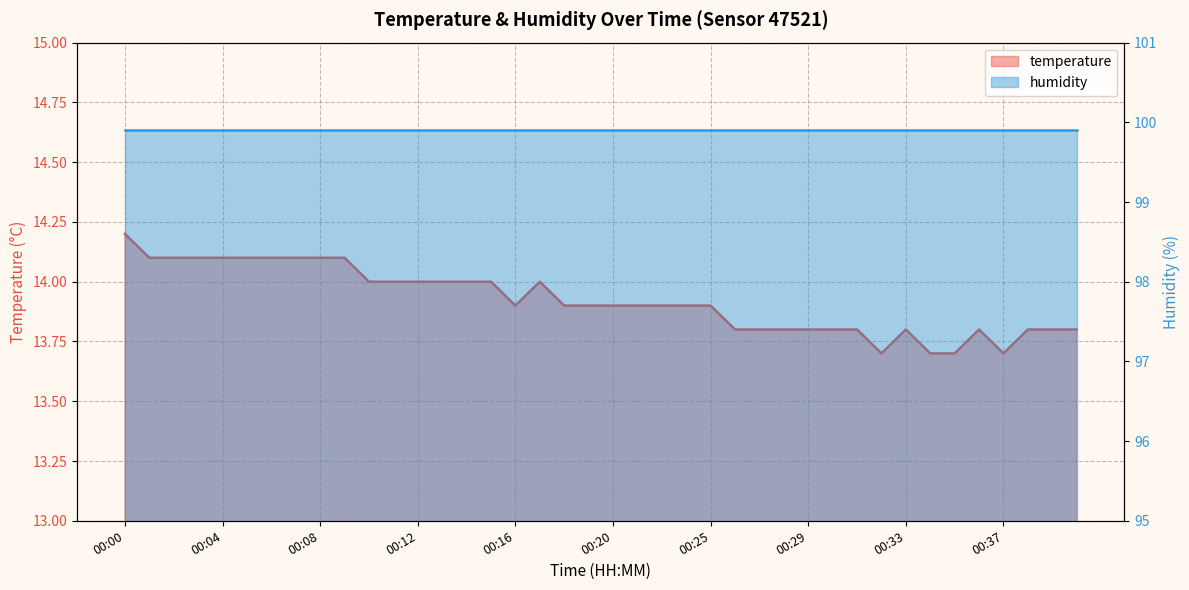

Is it true that the value at 00:05 is 14.1?

True